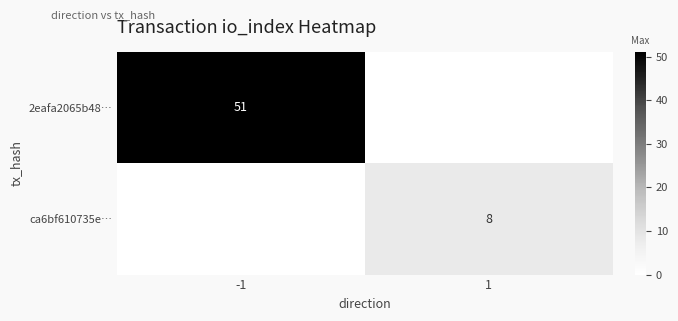

How many distinct data groups are displayed?

2